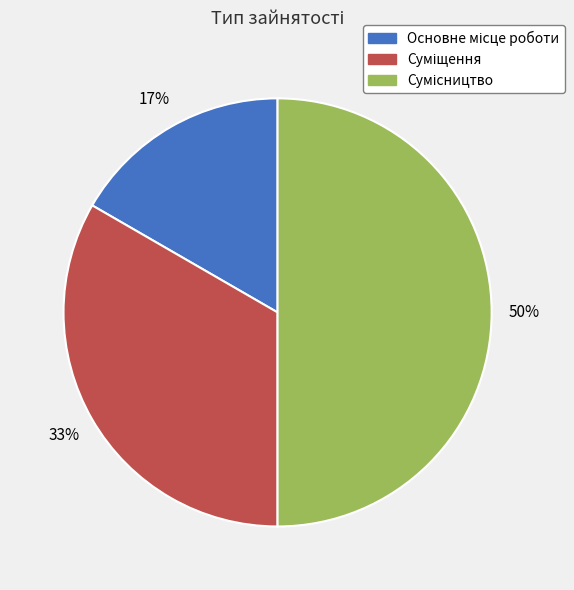

To the nearest percent, what is the difference between the largest and smallest slice percentages?

33%